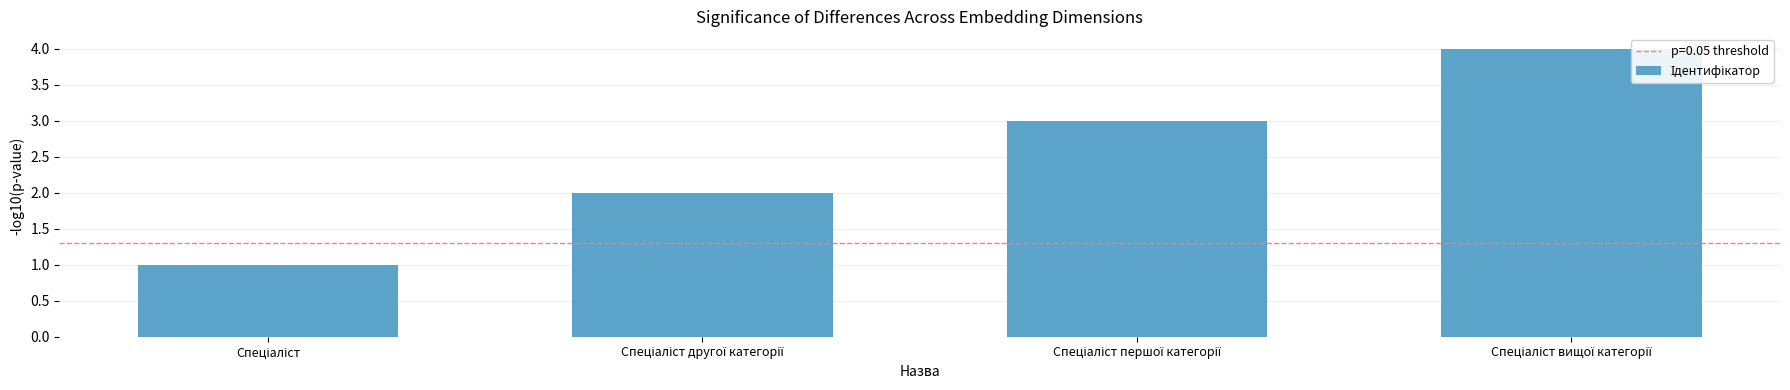

What is the difference between the maximum and minimum values?

3